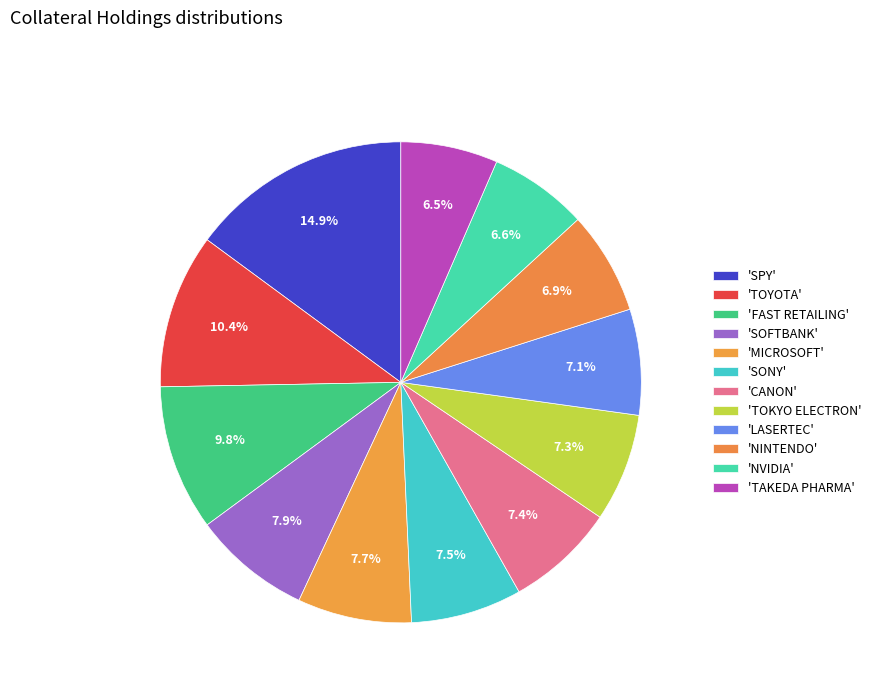

Which slice is the smallest?

TAKEDA PHARMA